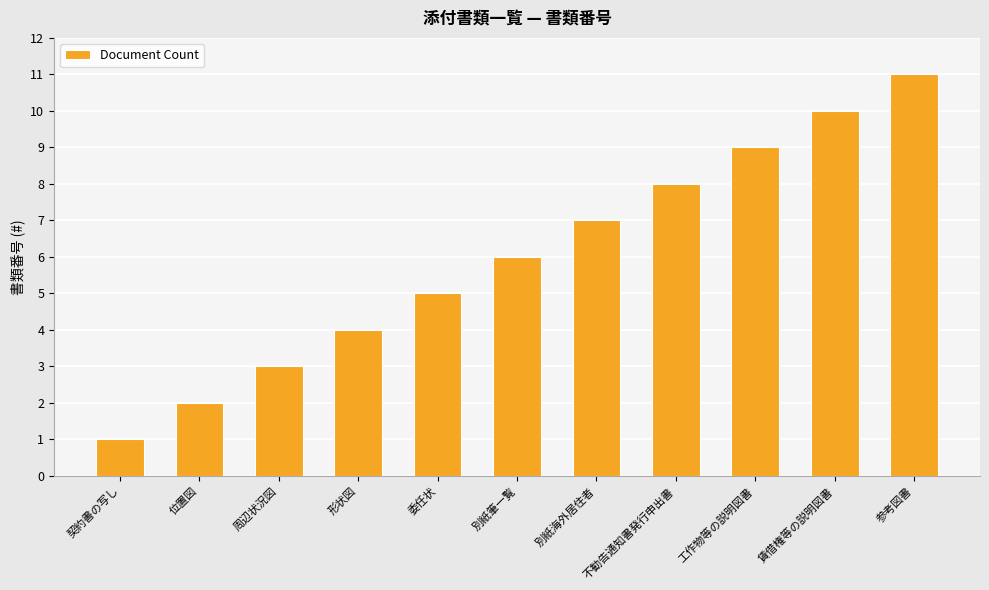

How many bars are there in total?

11